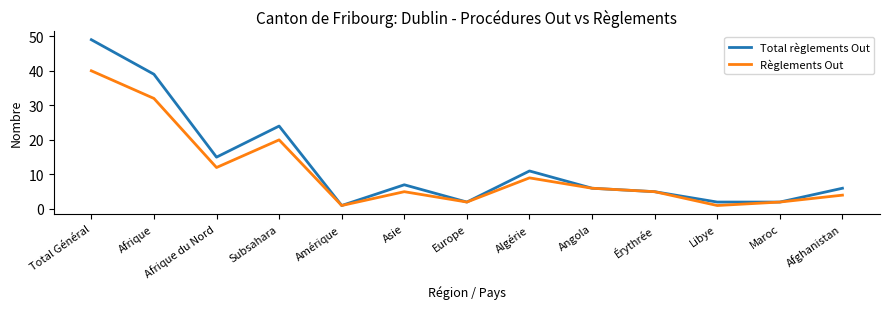

At how many categories does at least one series exceed 27?

2